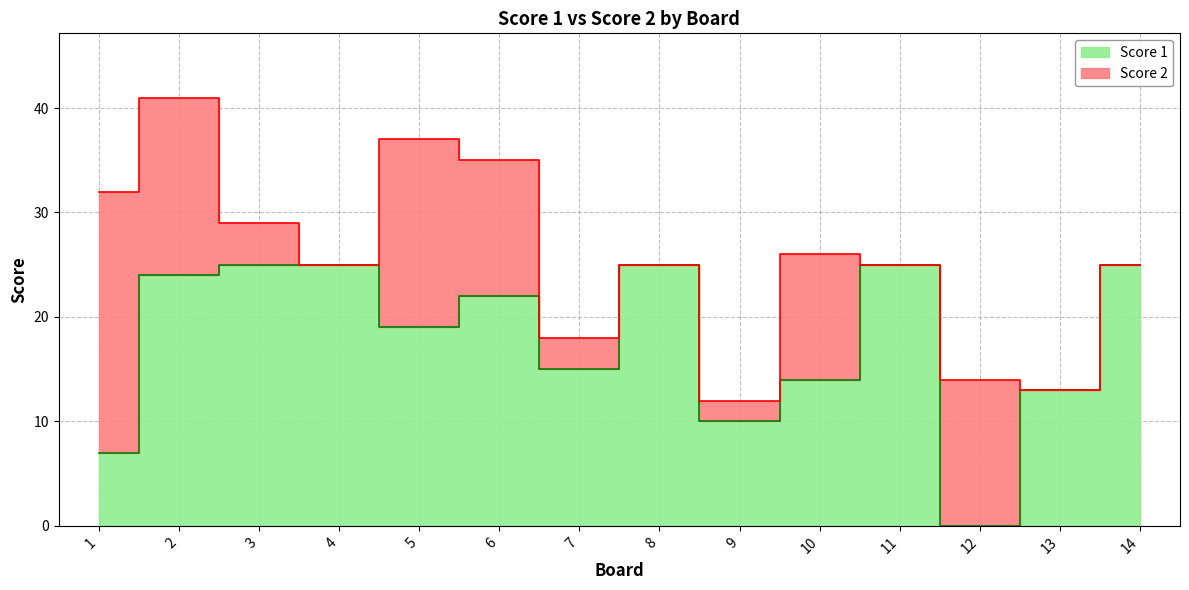

What is the ratio of the value at 11 to the value at 7?

1.7